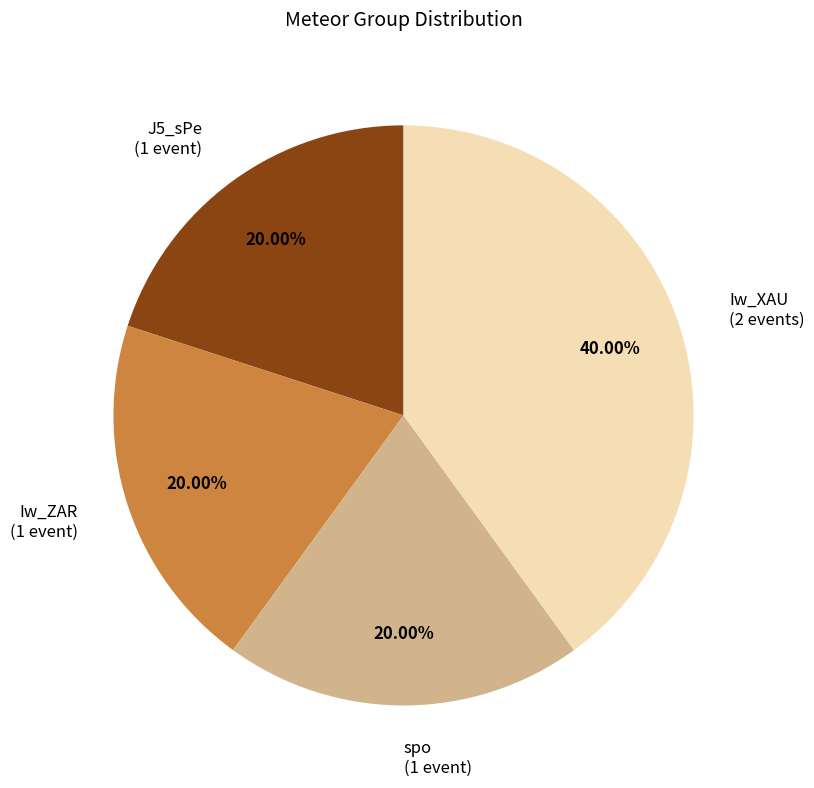

Between spo (1 event) and Iw_XAU (2 events), which is larger?

Iw_XAU (2 events)